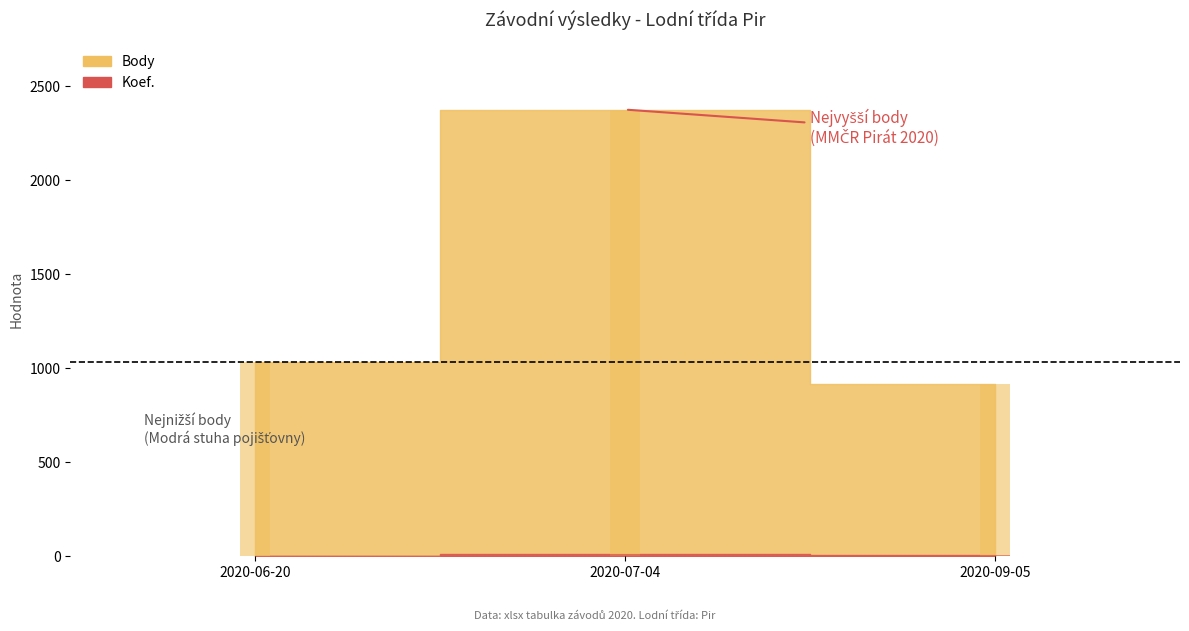

Does the chart contain any negative values?

No